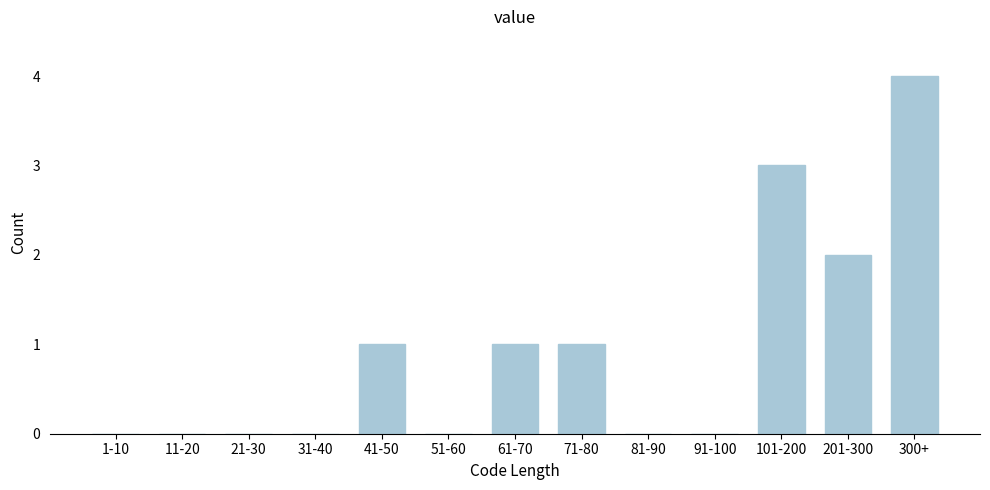

Reading left to right, what are all the values shown in this chart?

1-10=0	11-20=0	21-30=0	31-40=0	41-50=1	51-60=0	61-70=1	71-80=1	81-90=0	91-100=0	101-200=3	201-300=2	300+=4